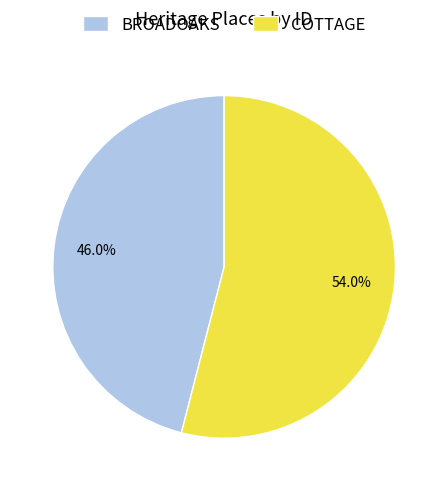

Which category accounts for the majority?

COTTAGE